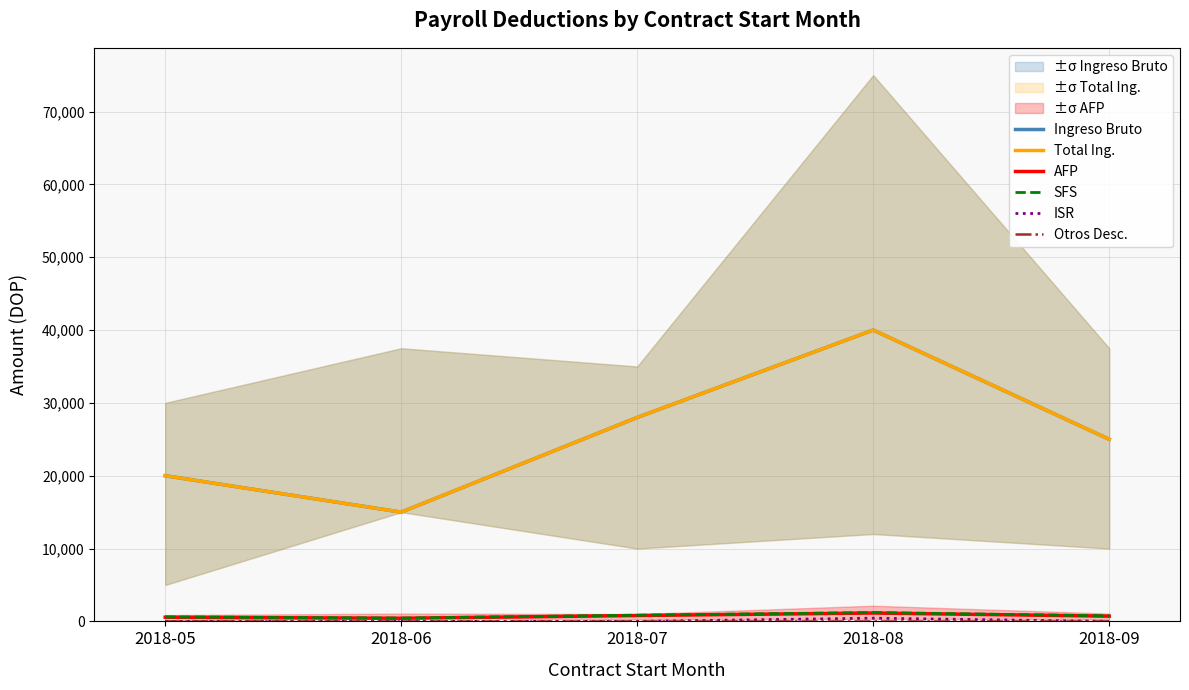

Which series has the largest total across all categories?

Ingreso Bruto